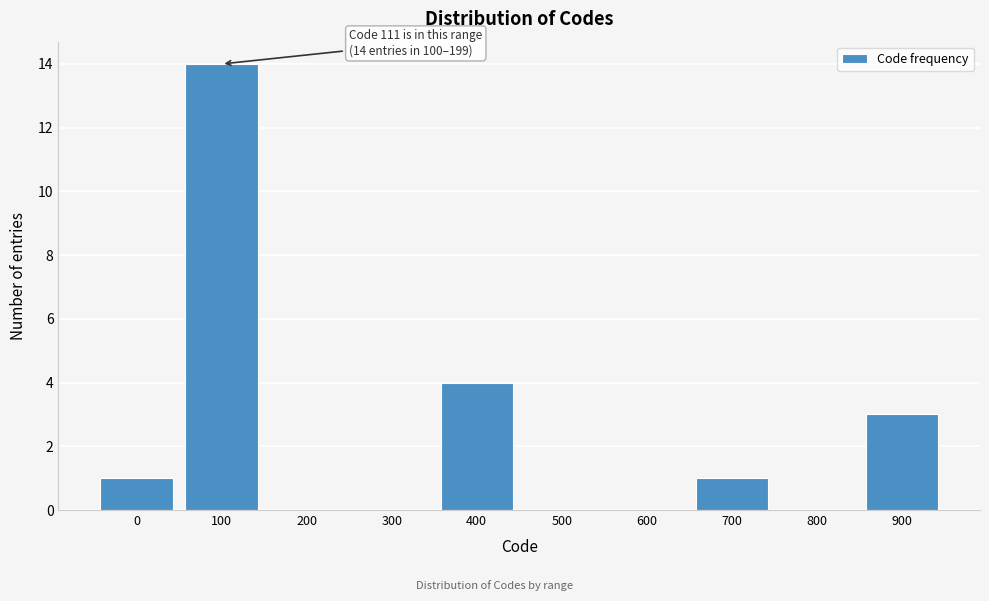

Reading left to right, transcribe all the data shown in this chart.

0=1	100=14	200=0	300=0	400=4	500=0	600=0	700=1	800=0	900=3